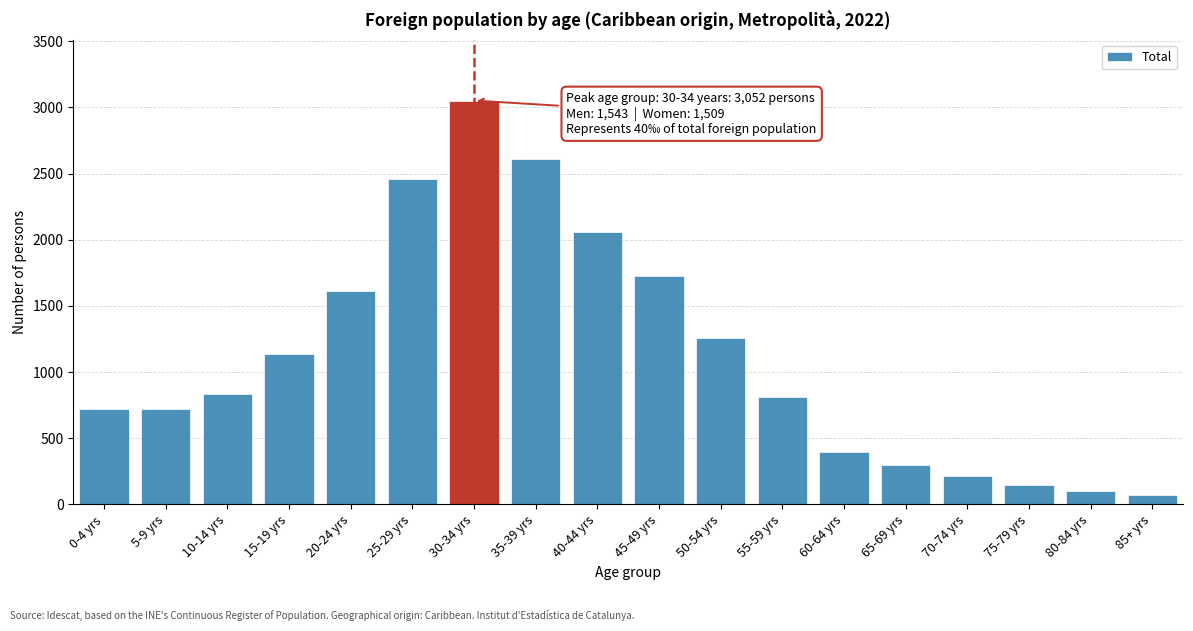

The value at 80-84 yrs is 103. True or false?

True